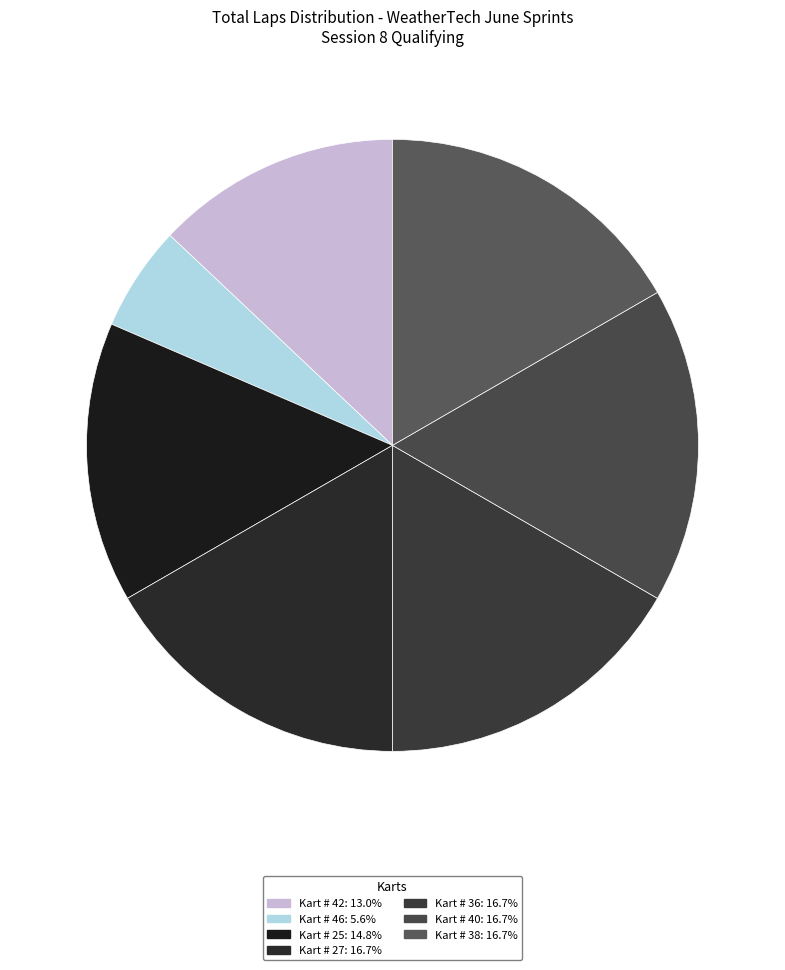

How many slices are in this pie chart?

7